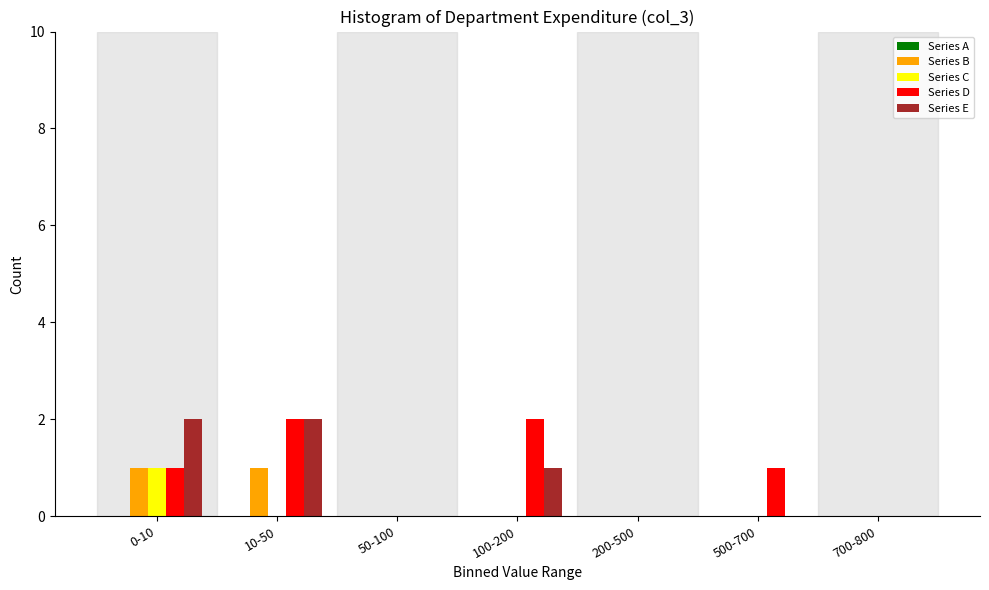

Is it true that Series E equals 2 at 0-10?

True